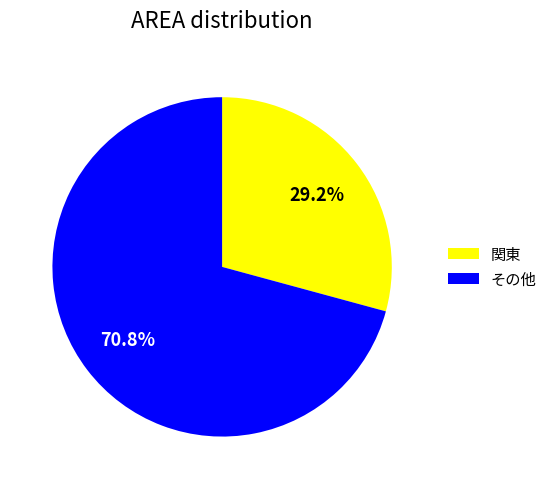

Which slice is the largest?

その他